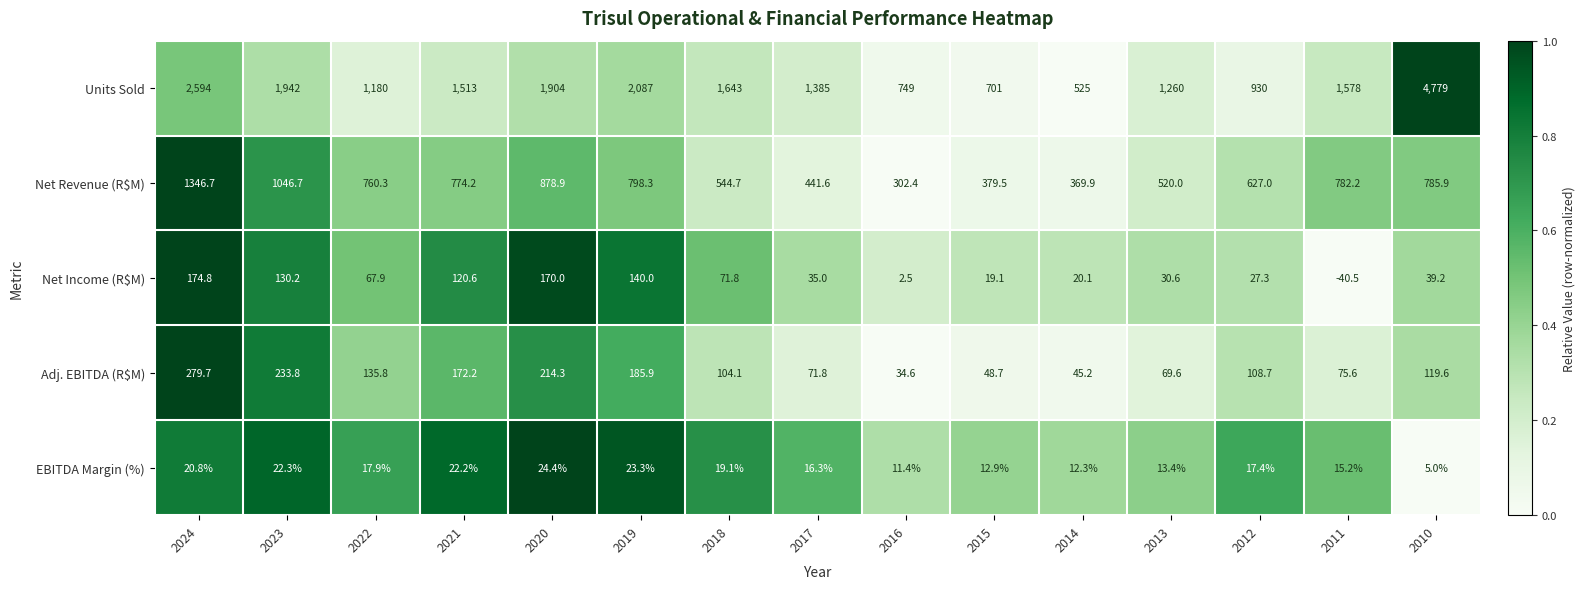

What is the difference between the highest and lowest values at 2023?

1919.7